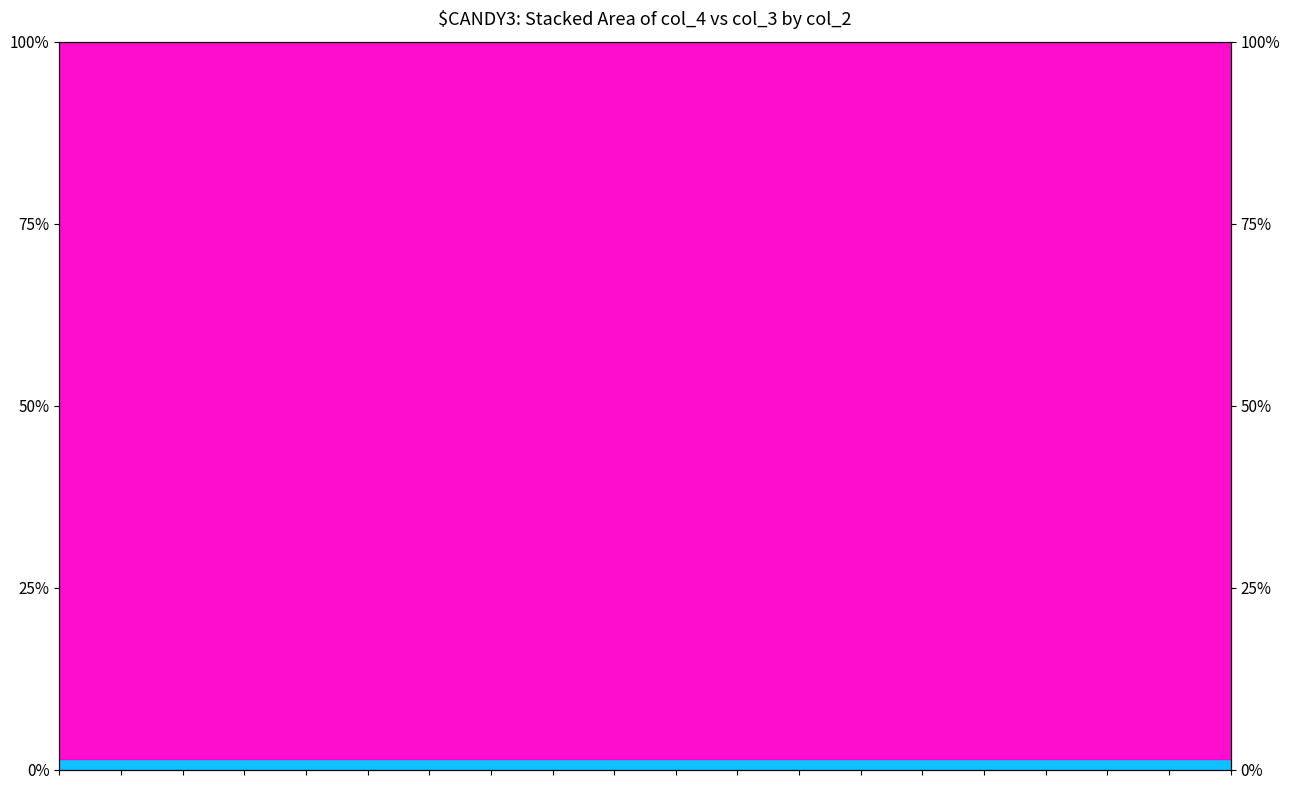

Reading right to left, extract all data points from this chart.

43547=1.4	43546=1.4	43545=1.4	43544=1.4	43543=1.4	43542=1.4	43541=1.4	43540=1.4	43539=1.4	43538=1.4	43537=1.4	43536=1.4	43535=1.4	43534=1.5	43533=1.5	43532=1.5	43531=1.4	43530=1.5	43529=1.4	43528=1.4